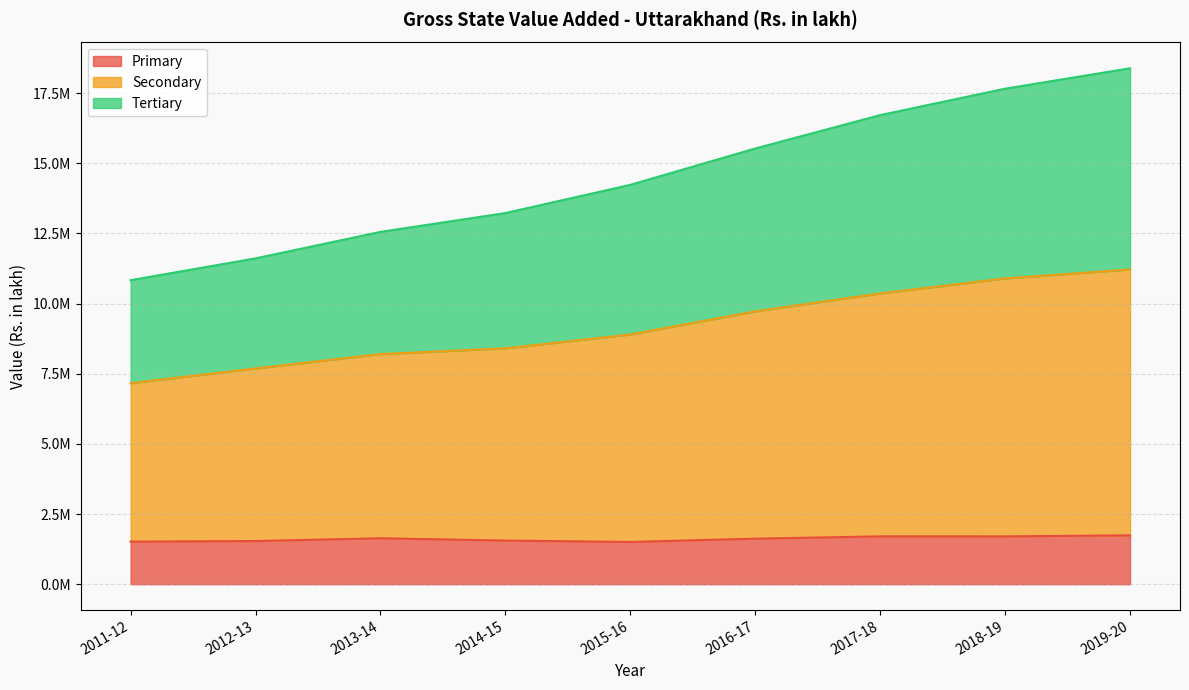

Between 2012-13 and 2017-18, which series saw the biggest shift?

Secondary